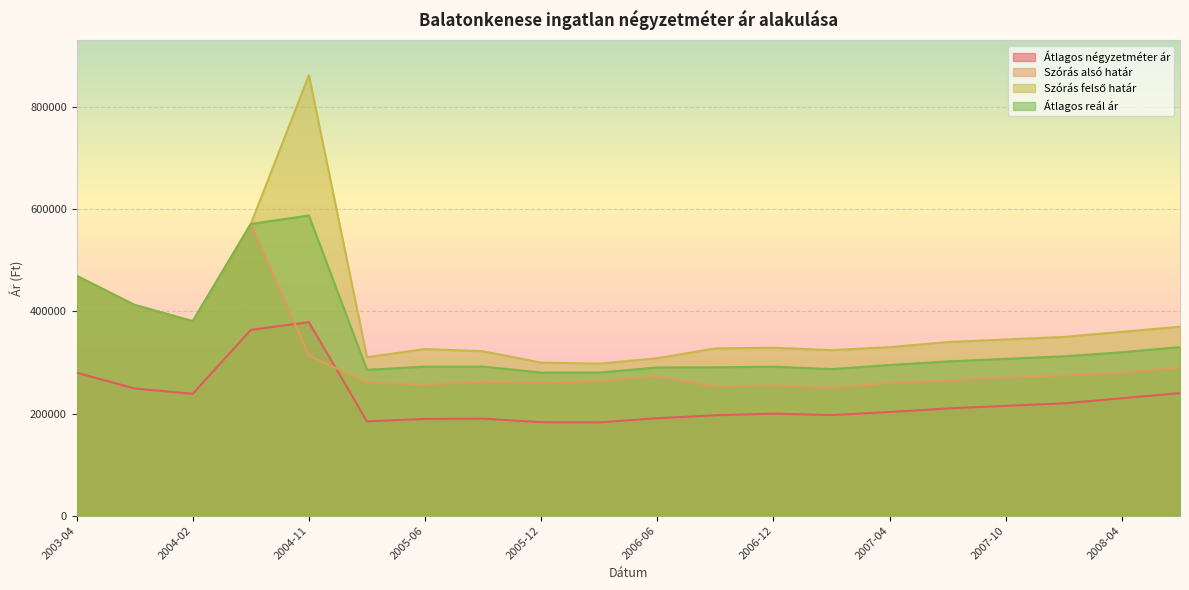

What position from the left is 2008-01?

18